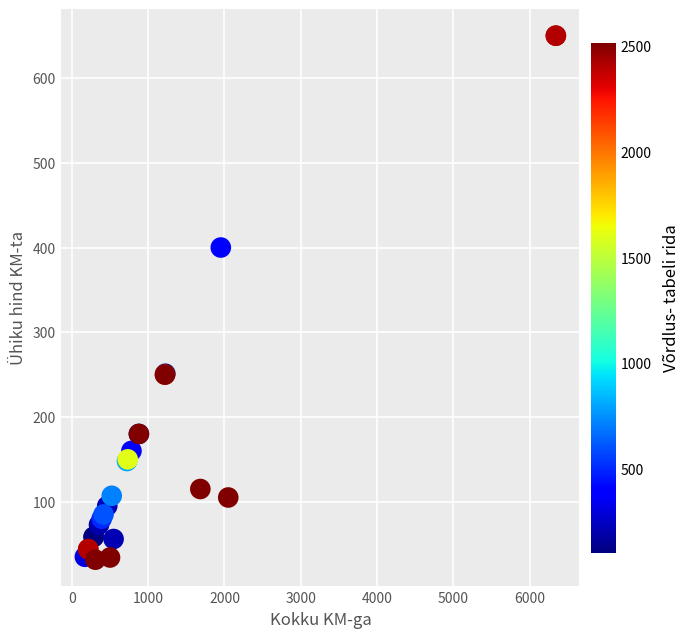

What Y value in the scatter plot is closest to 340?

400.0